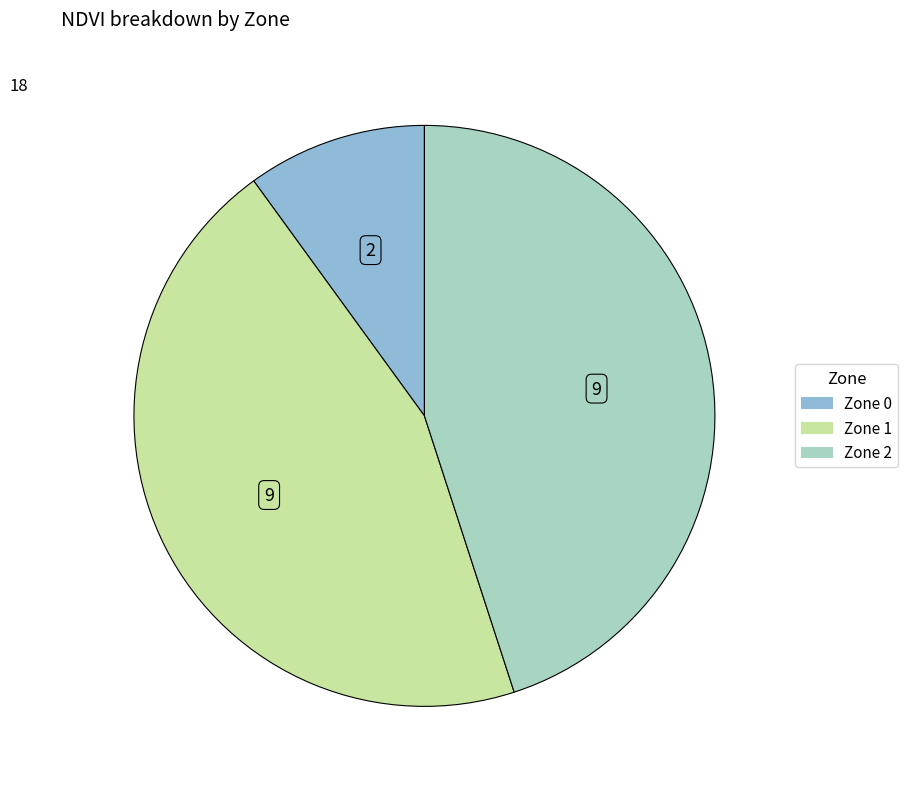

Combined, do Zone 0 and Zone 2 account for over 50%?

Yes